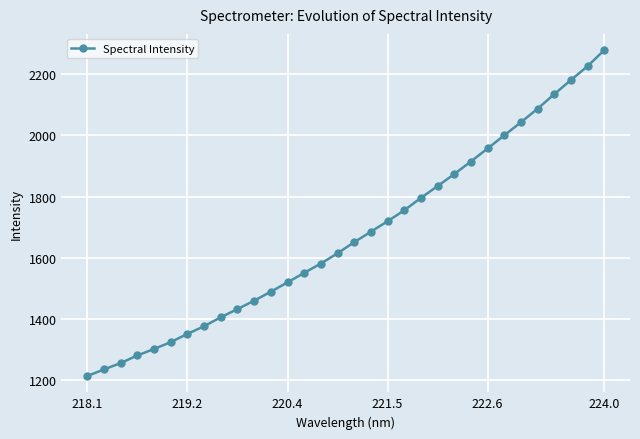

What is the minimum value shown in the chart?

1213.0